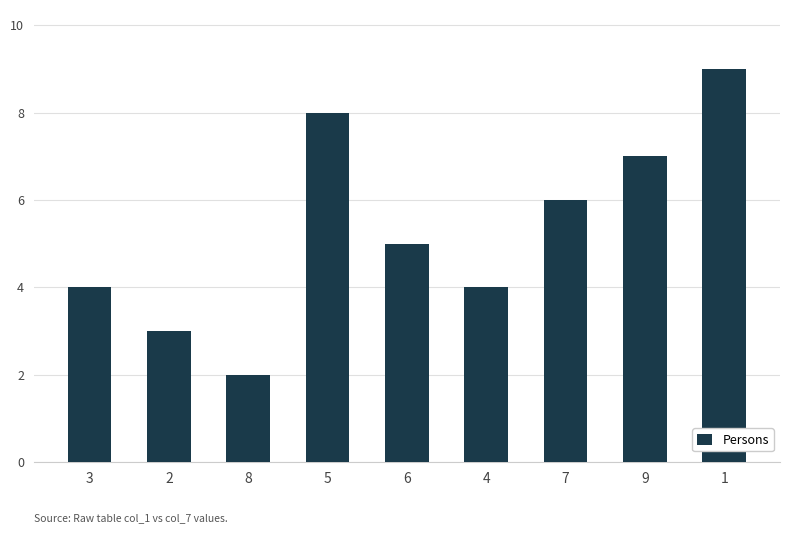

What is the minimum value shown in the chart?

2